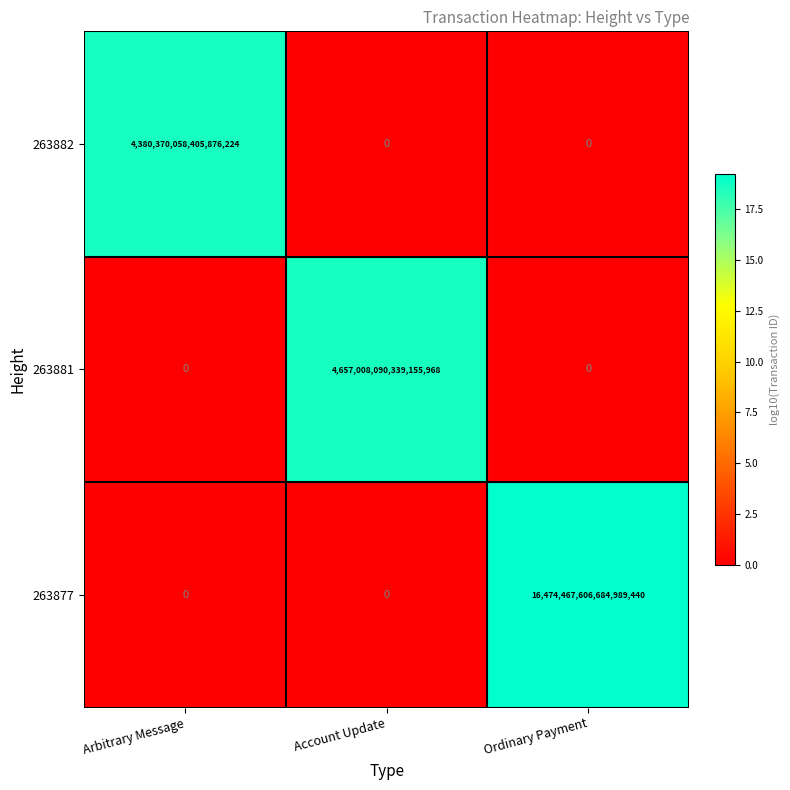

Is it true that 263882 equals 0 at Ordinary Payment?

True